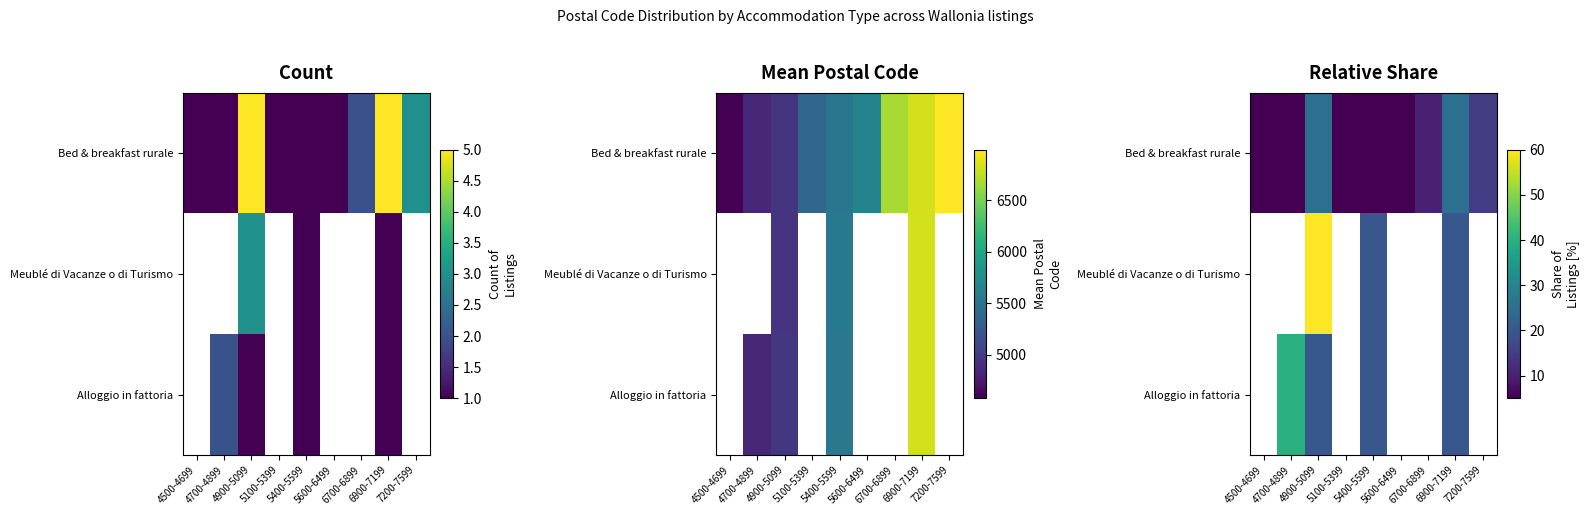

How many series are shown in this chart?

3